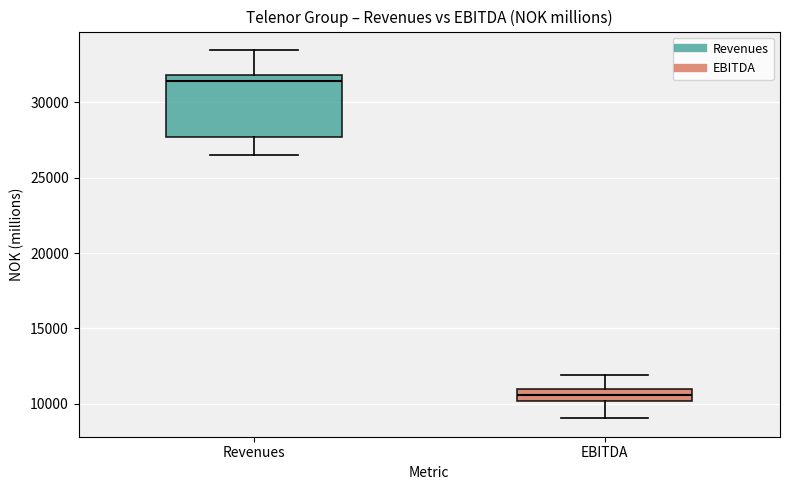

Reading left to right, transcribe this box plot: for each box, give where its median line is, the range the box spans, and where its two whiskers end, as read against the y-axis. The values are not printed on the chart, so give them approximately, as read against the axis.

Revenues: median 31500, box 27500 to 32000, whiskers 26500 to 33500
EBITDA: median 10500, box 10000 to 11000, whiskers 9000 to 12000